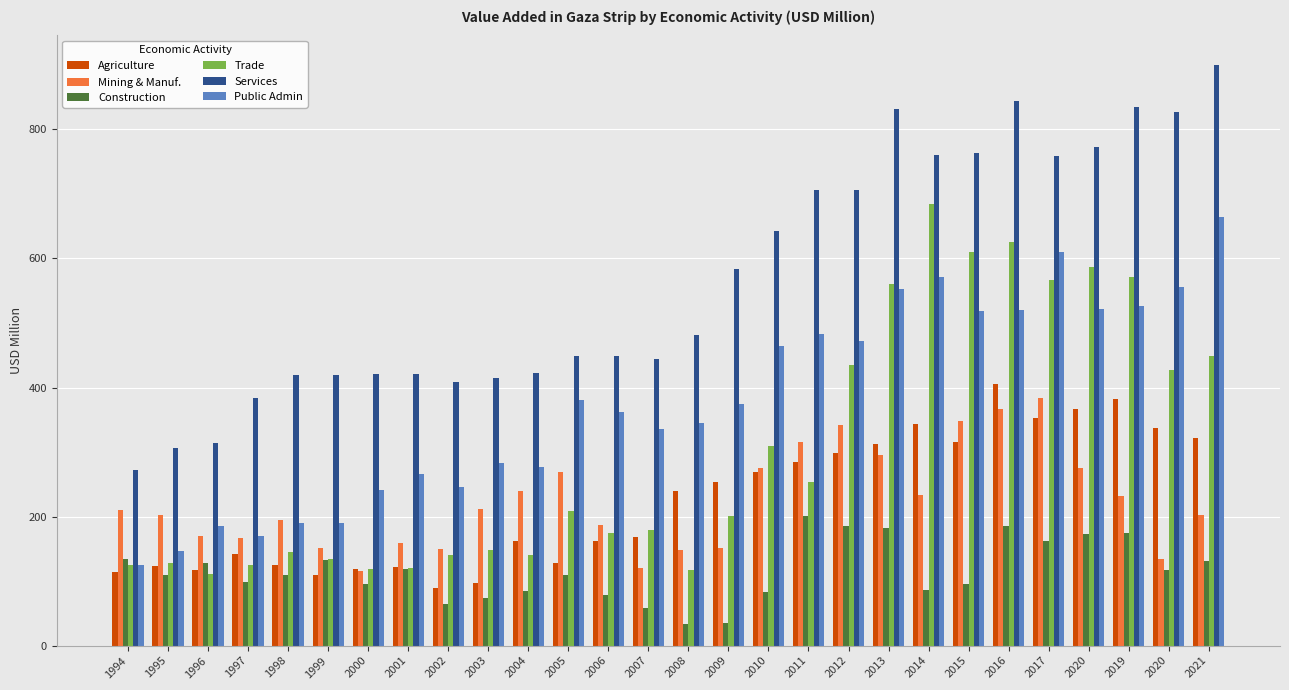

How many bars are there in each group?

6